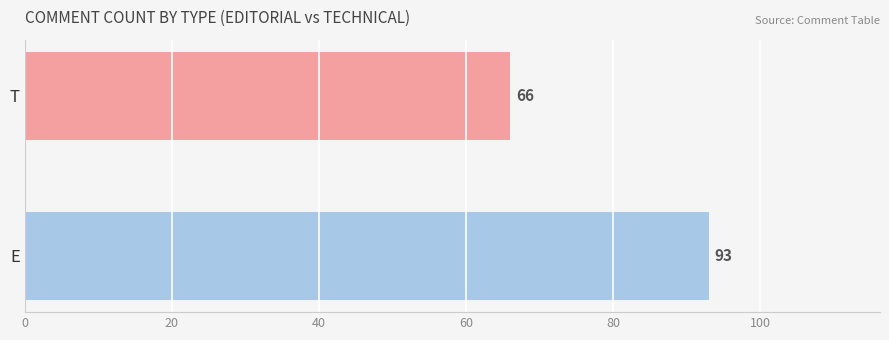

What is the sum of all values?

159